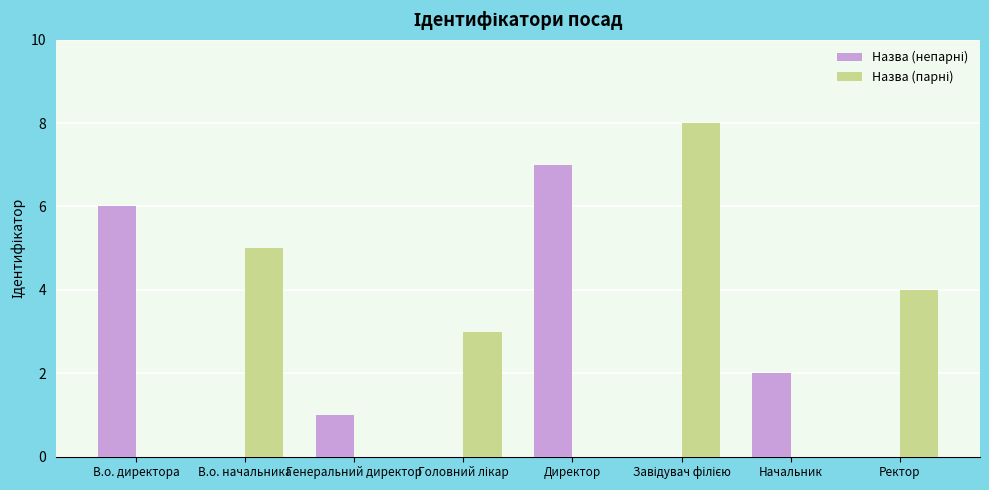

What is the total value across all series at Ректор?

4